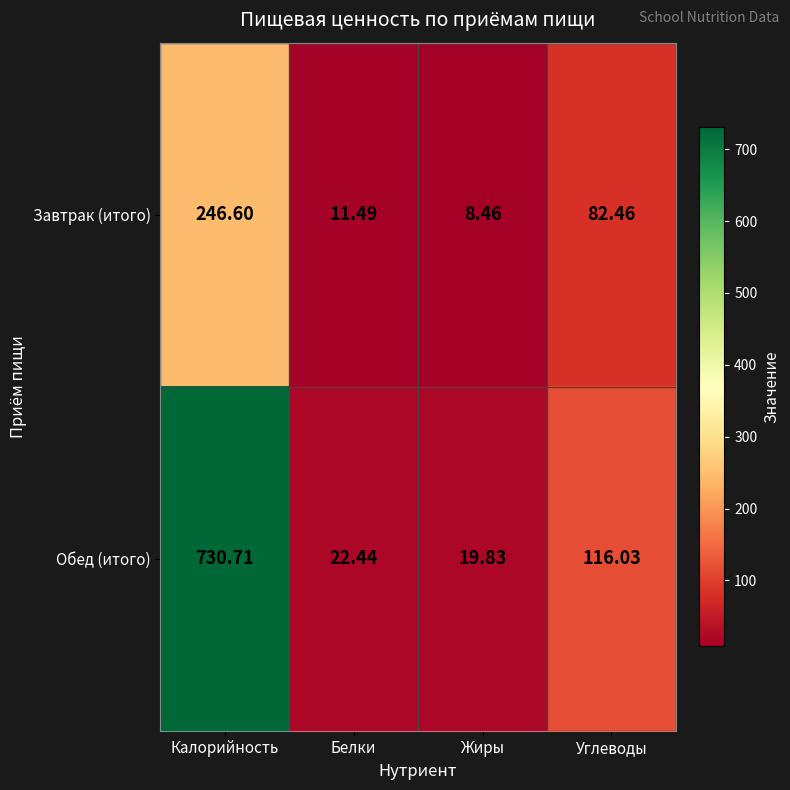

Which series changed the most between Калорийность and Белки?

Обед (итого)